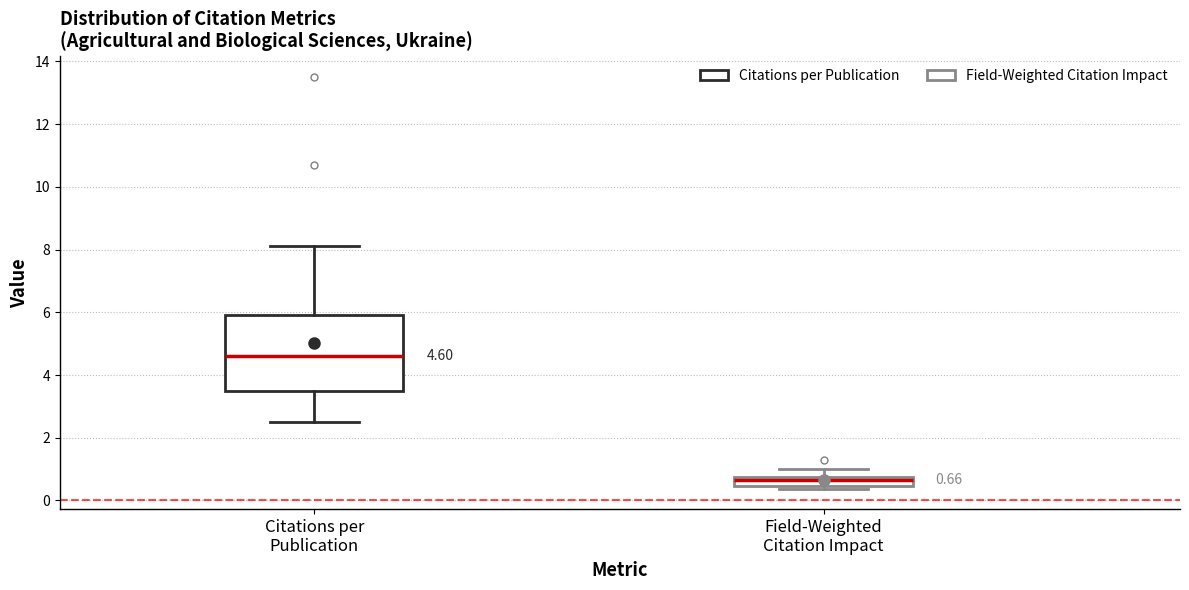

Which box is the tallest, from its lower edge to its upper edge?

Citations per Publication